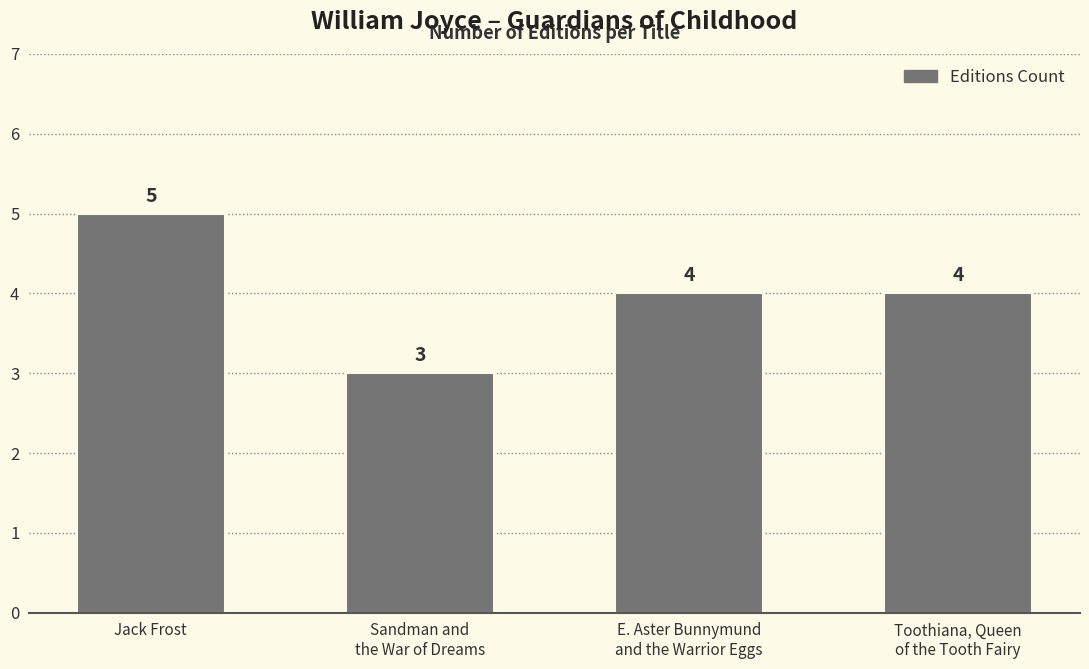

What position from the right is Jack Frost?

4